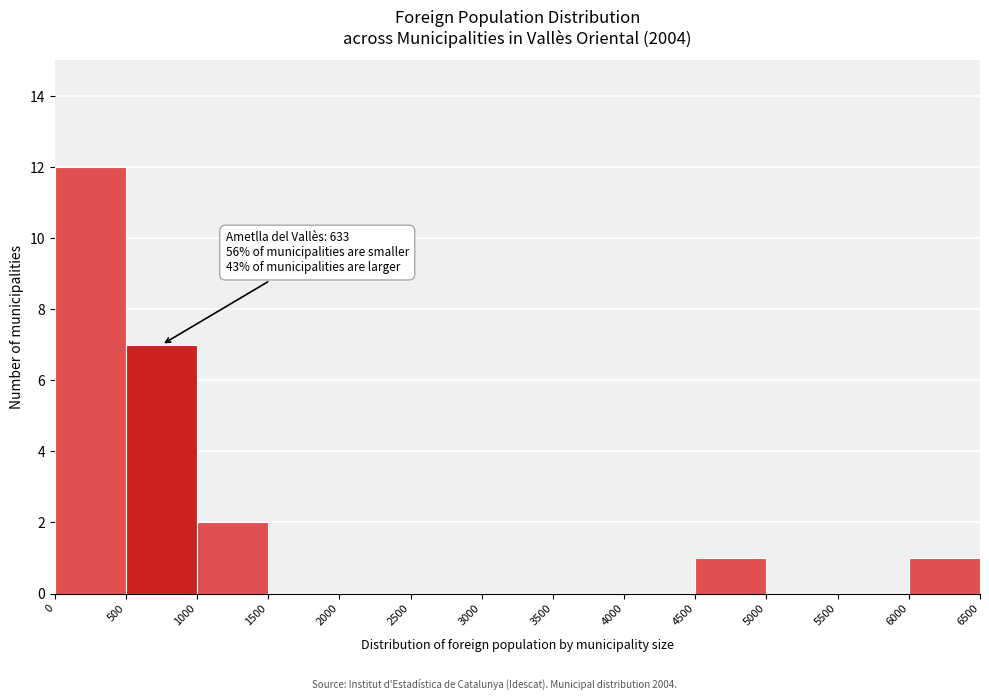

Which range on the x-axis has the tallest bar?

0 to 500